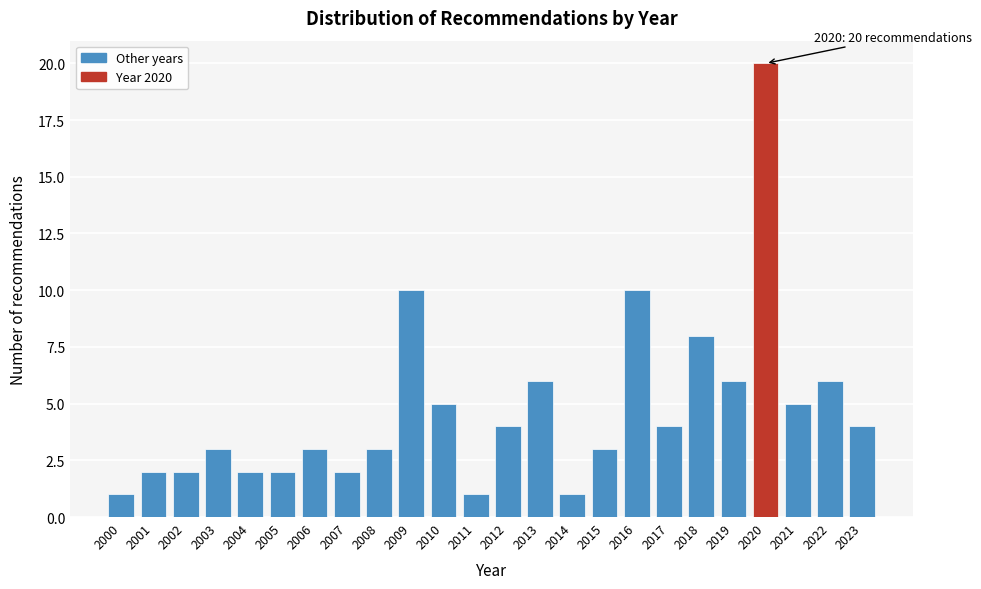

Reading right to left, what are all the values shown in this chart?

2023=4	2022=6	2021=5	2020=20	2019=6	2018=8	2017=4	2016=10	2015=3	2014=1	2013=6	2012=4	2011=1	2010=5	2009=10	2008=3	2007=2	2006=3	2005=2	2004=2	2003=3	2002=2	2001=2	2000=1